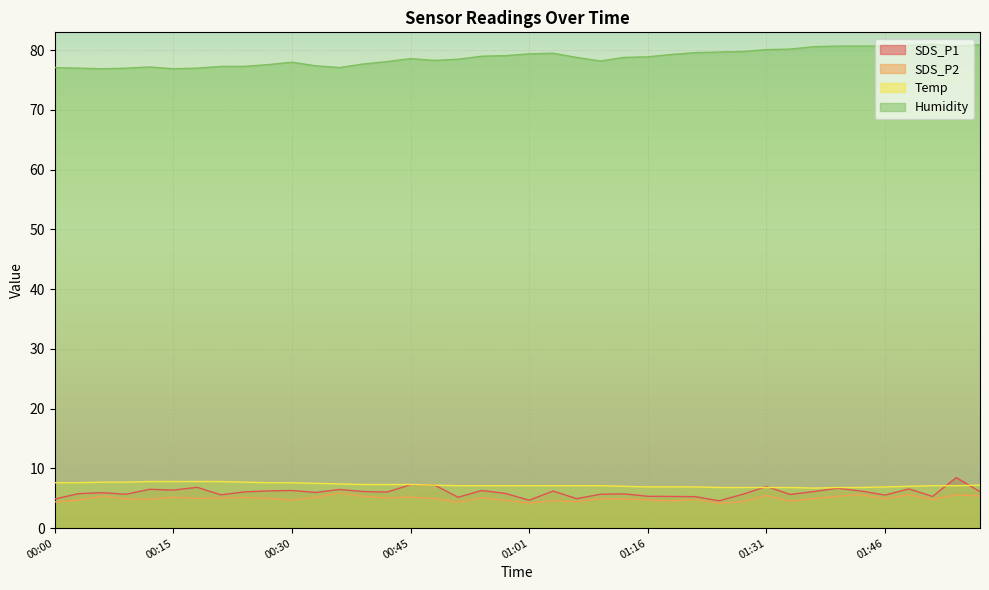

How many lines are shown in the chart?

4